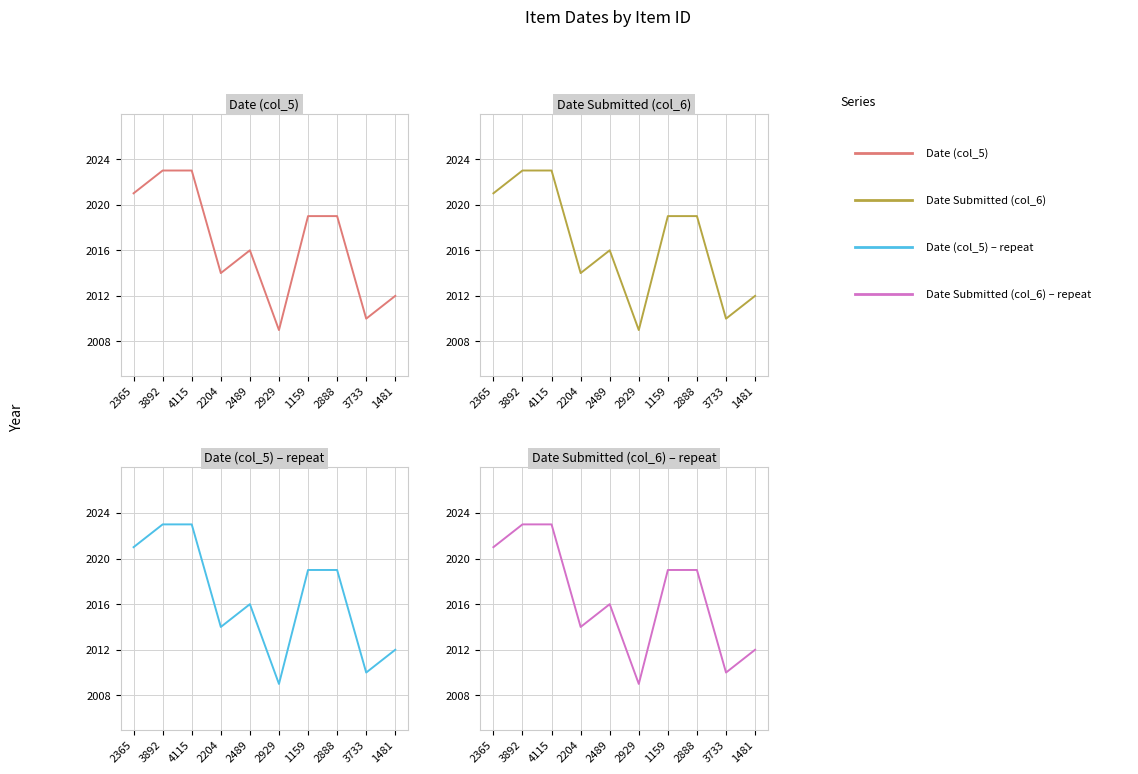

At which label is Date (col_5) closest to 2016?

2489